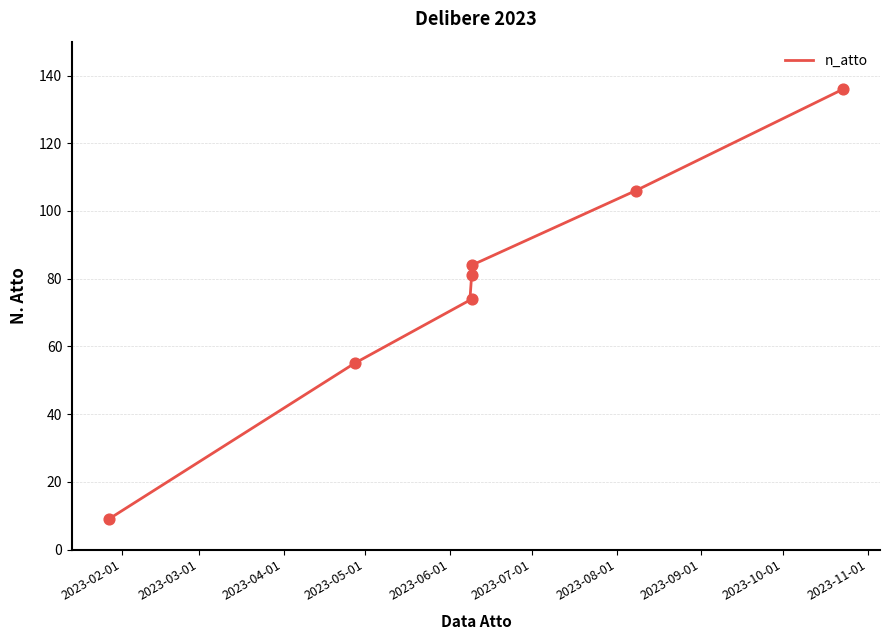

What is the change in value from 2023-01-27 to 2023-08-08?

+97